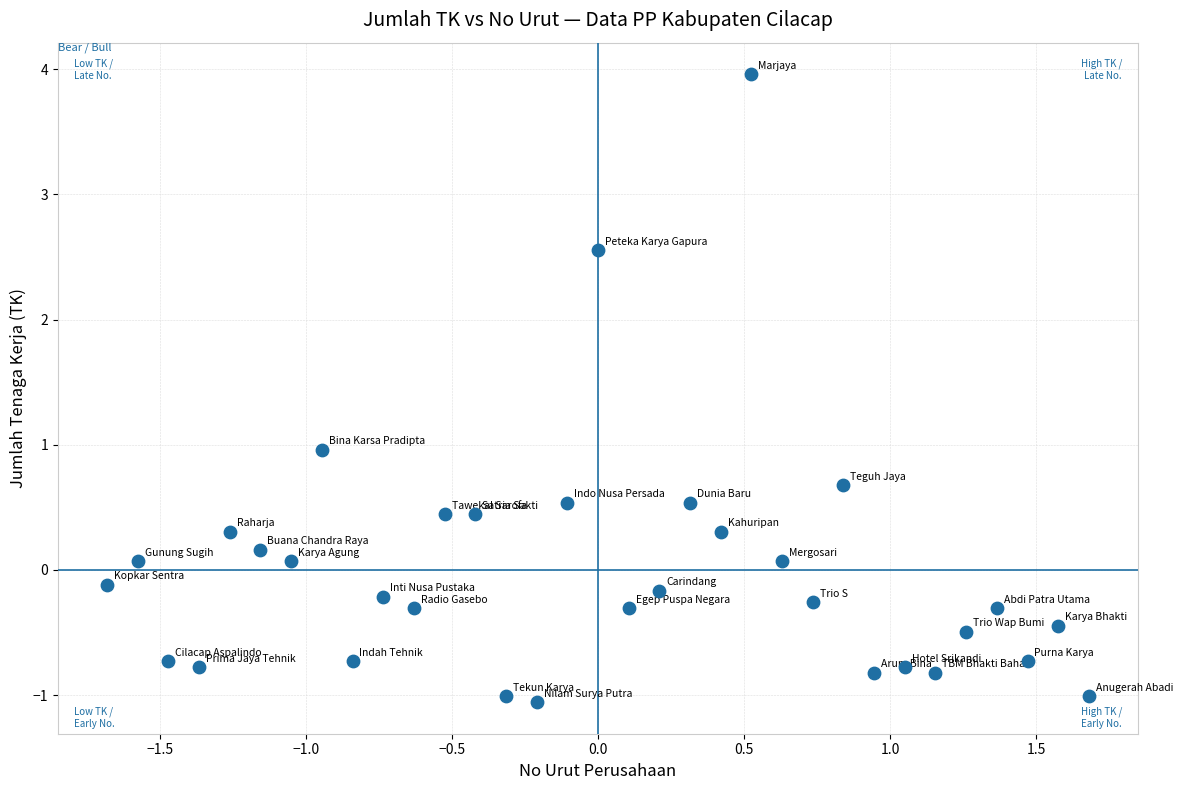

What is the range of Y values (max minus min)?

5.0